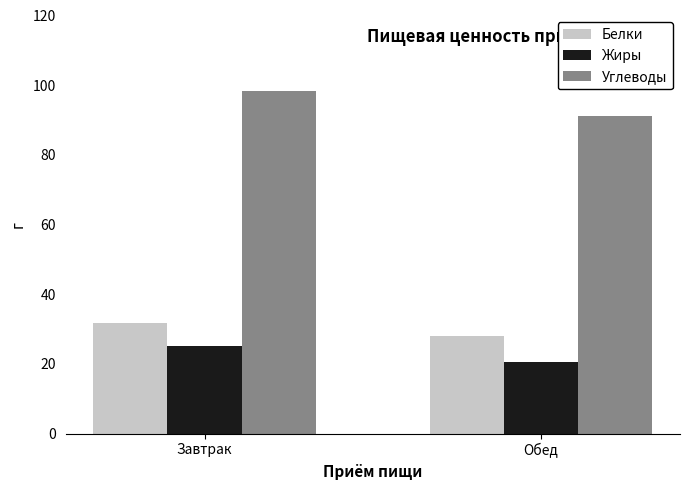

What are all the series names shown in the legend?

Белки, Жиры, Углеводы